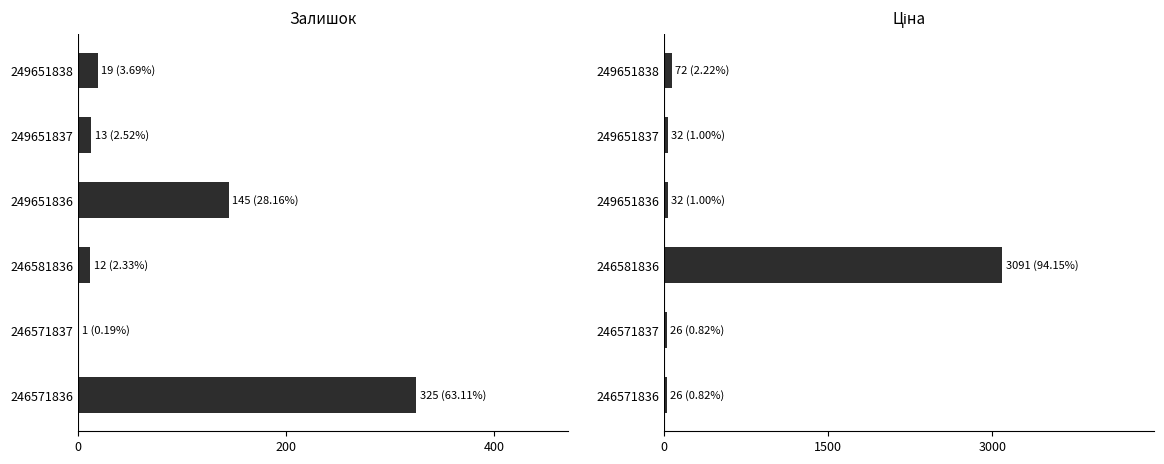

True or false: Ціна has a value of 44.4 at 249651836.

False